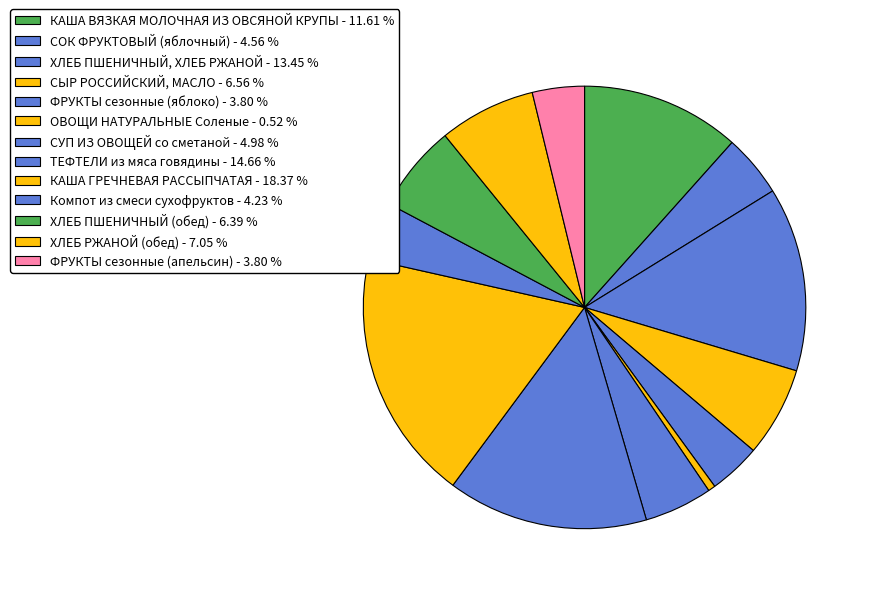

How many segments does this pie chart have?

13